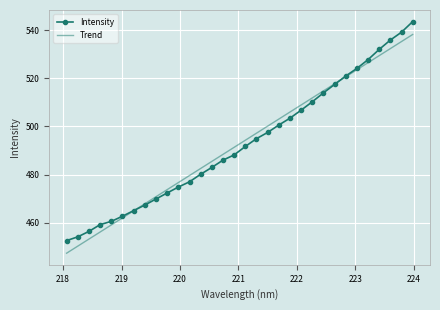

Rank the series by their maximum value, from highest to lowest.

Intensity, Trend